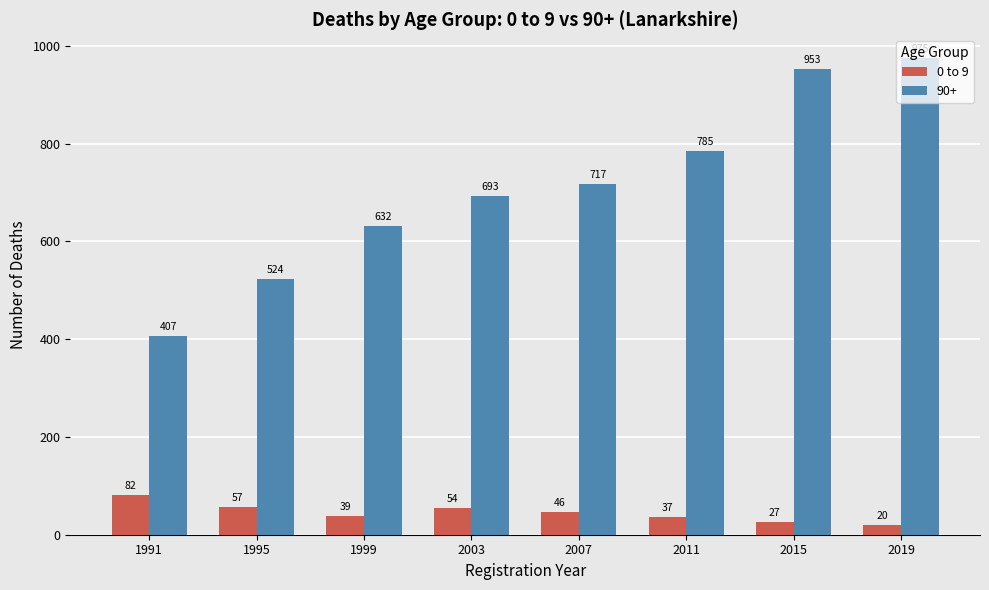

Where is 90+ nearest to the value 691?

2003